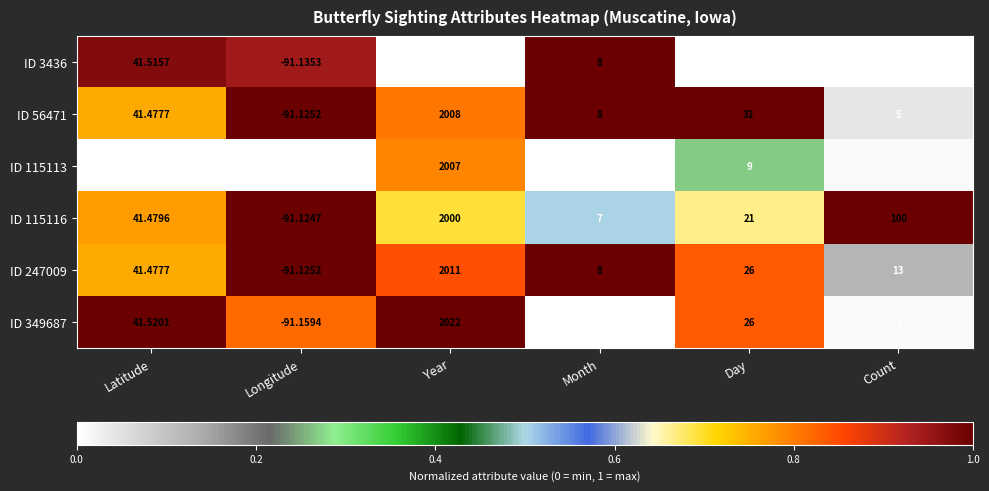

Which series has the largest total across all categories?

ID 115116